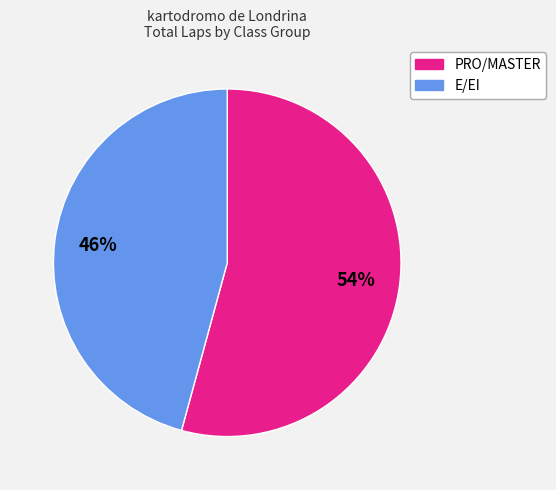

To the nearest percent, what is the difference between the largest and smallest slice percentages?

8%